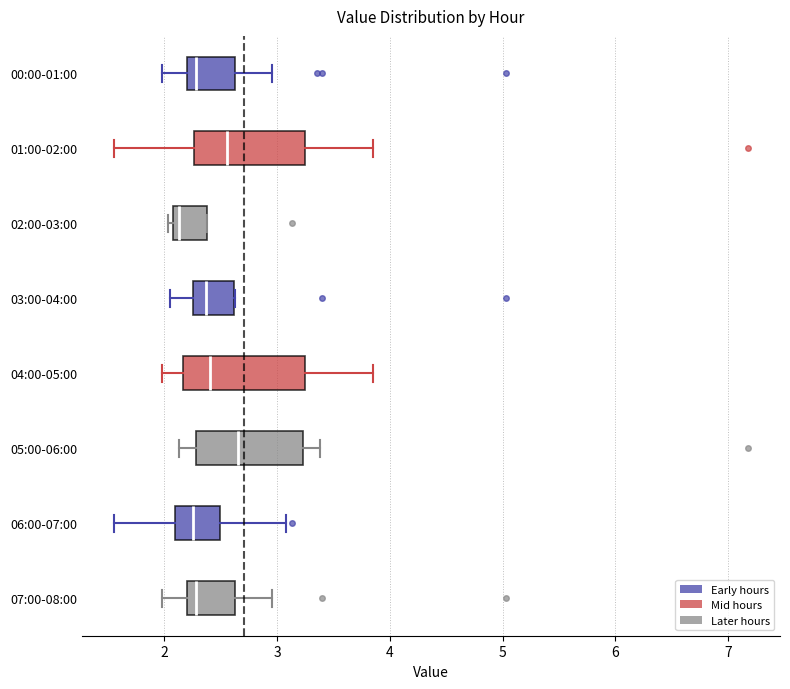

Reading bottom to top, transcribe this box plot: for each box, give where its median line is, the range the box spans, and where its two whiskers end, as read against the x-axis. The values are not printed on the chart, so give them approximately, as read against the axis.

07:00-08:00: median 2.3, box 2.2 to 2.6, whiskers 2.0 to 3.0
06:00-07:00: median 2.3, box 2.1 to 2.5, whiskers 1.6 to 3.1
05:00-06:00: median 2.7, box 2.3 to 3.2, whiskers 2.1 to 3.4
04:00-05:00: median 2.4, box 2.2 to 3.3, whiskers 2.0 to 3.9
03:00-04:00: median 2.4, box 2.3 to 2.6, whiskers 2.1 to 2.6
02:00-03:00: median 2.1 (just right of the box's left edge), box 2.1 to 2.4, whiskers 2.0 to 2.4
01:00-02:00: median 2.6, box 2.3 to 3.2, whiskers 1.6 to 3.9
00:00-01:00: median 2.3, box 2.2 to 2.6, whiskers 2.0 to 3.0